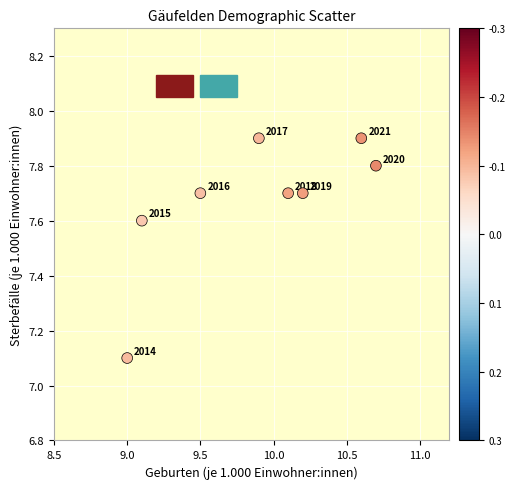

What is the range of X values (max minus min)?

1.7